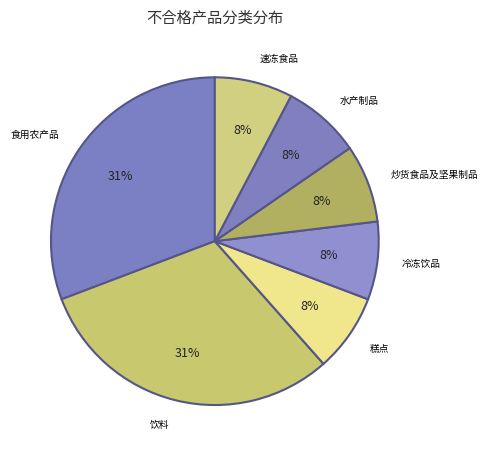

Which has a higher value, 食用农产品 or 冷冻饮品?

食用农产品